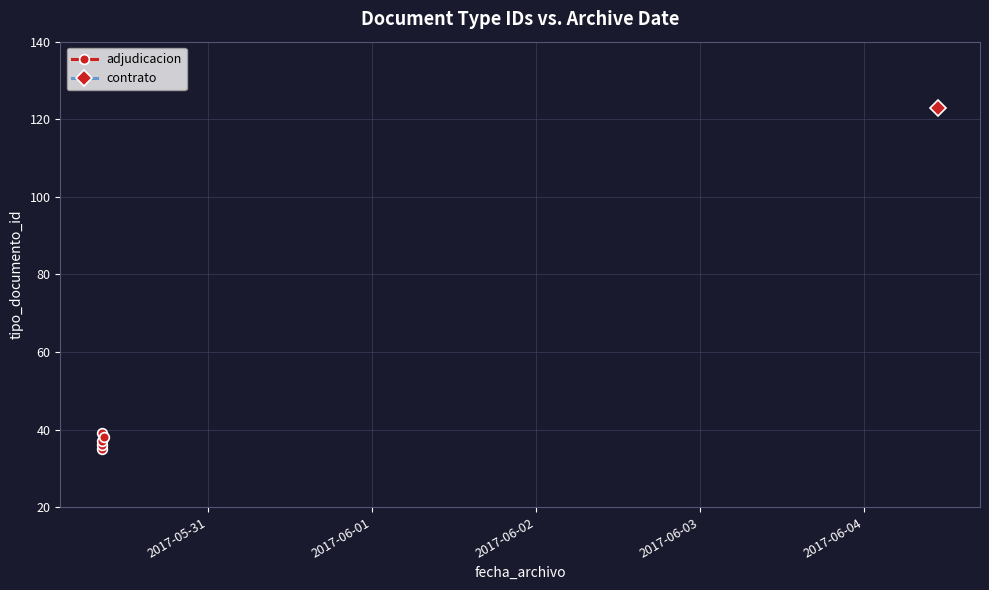

What is the smallest value displayed?

35